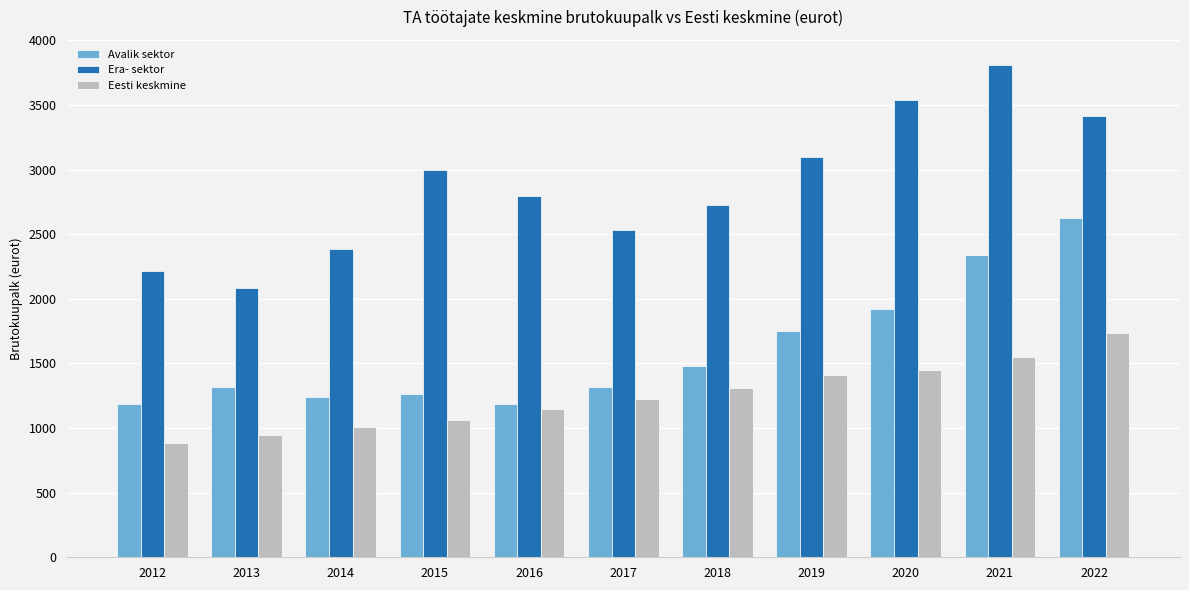

Which series changed the most between 2018 and 2020?

Era- sektor